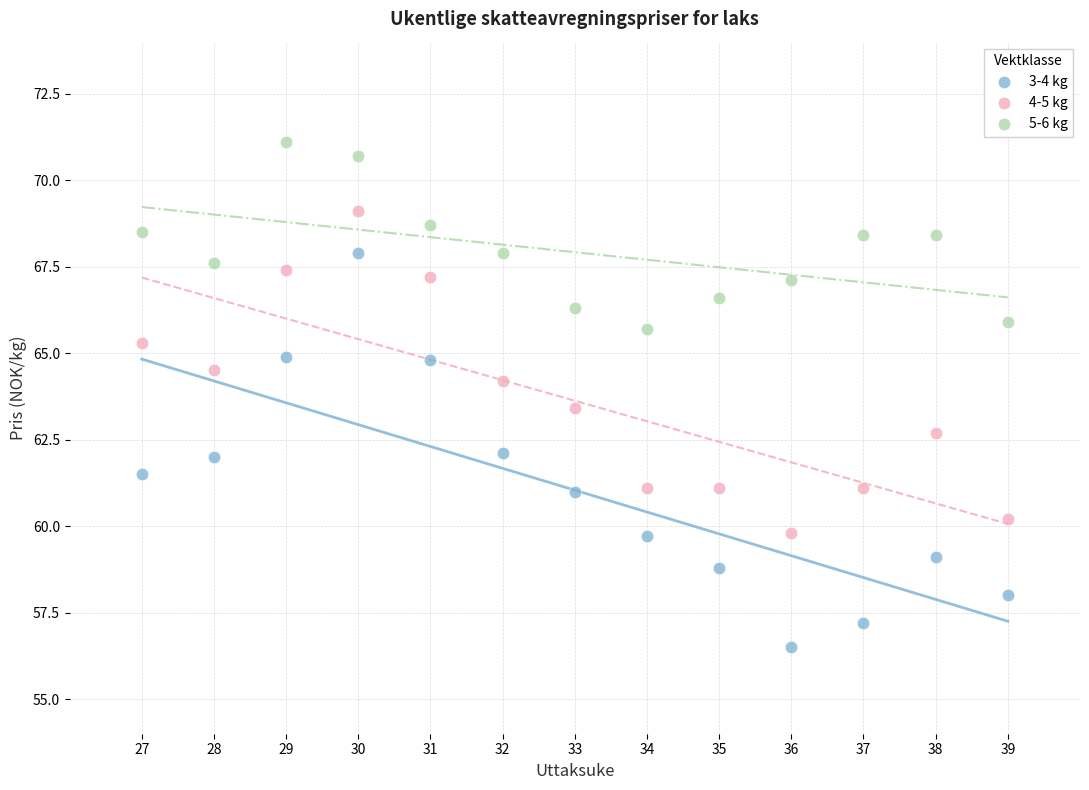

Which series has the widest spread of Y values?

3-4 kg